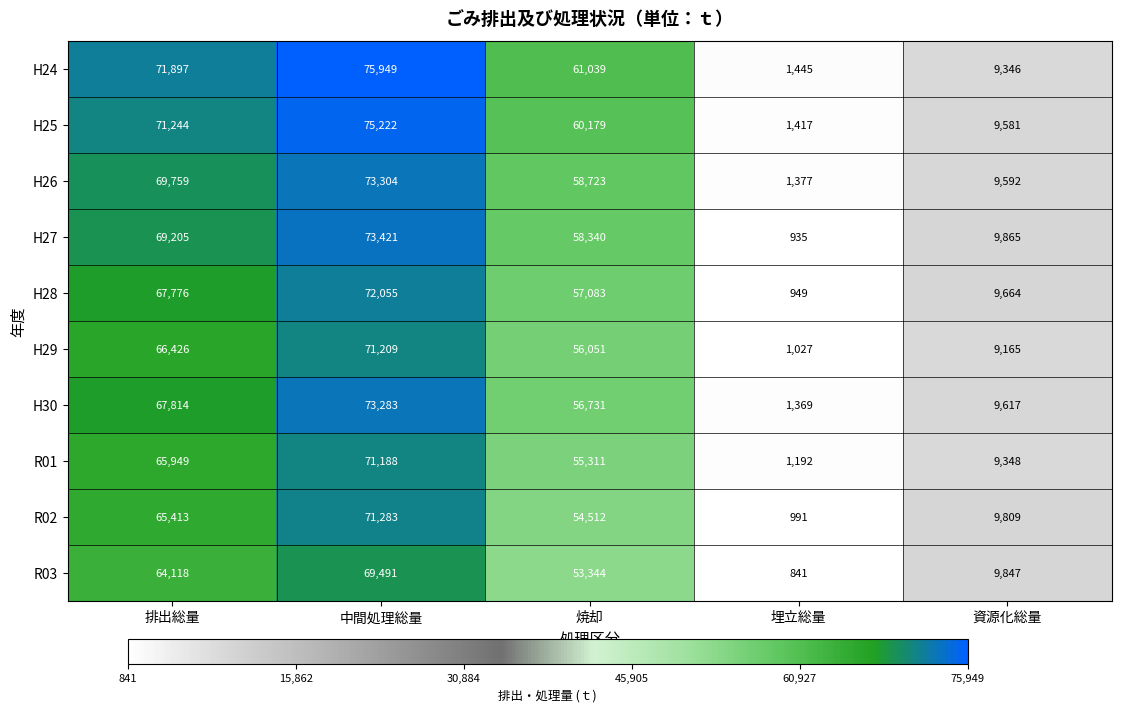

At which label does R03 first exceed 53344?

排出総量